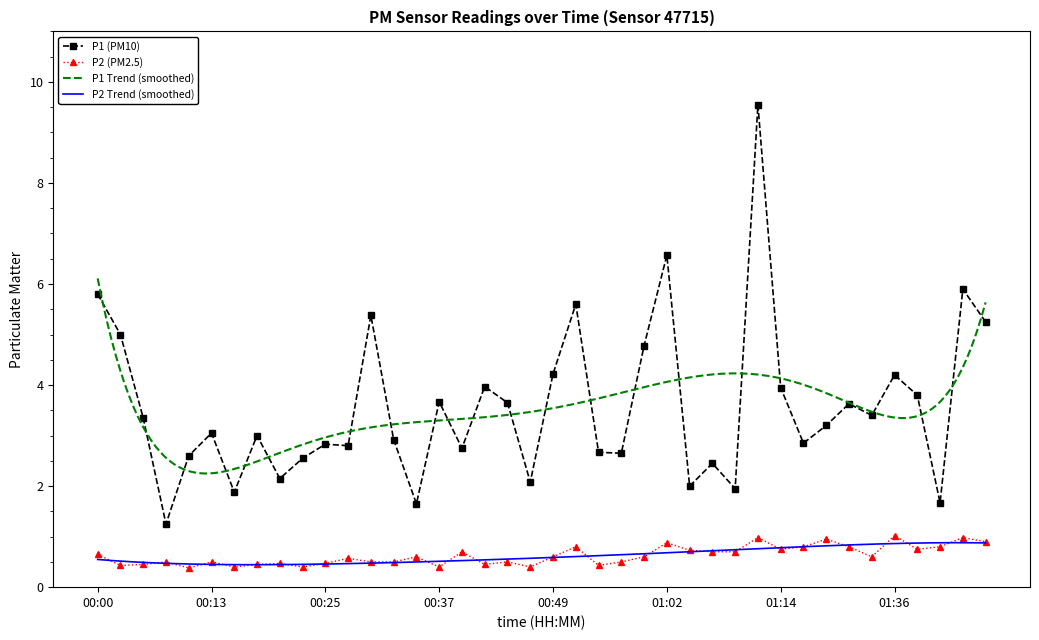

What position from the right is 00:32?

27